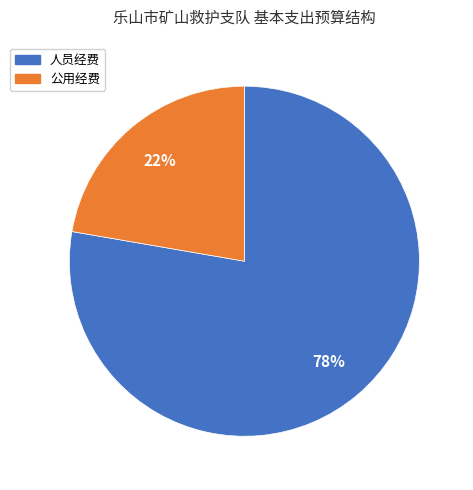

To the nearest percent, what percentage of the pie is 公用经费?

22%